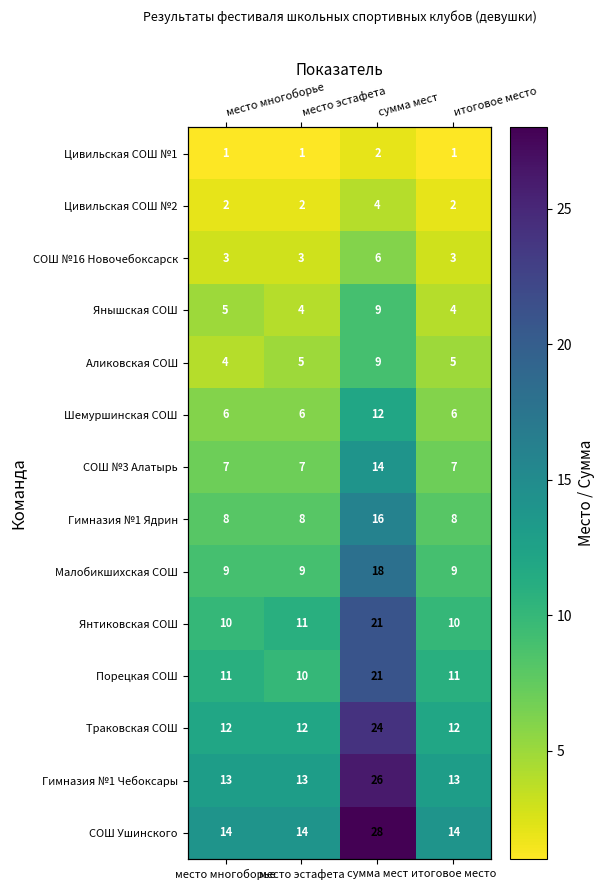

How many categories are shown in the chart?

4